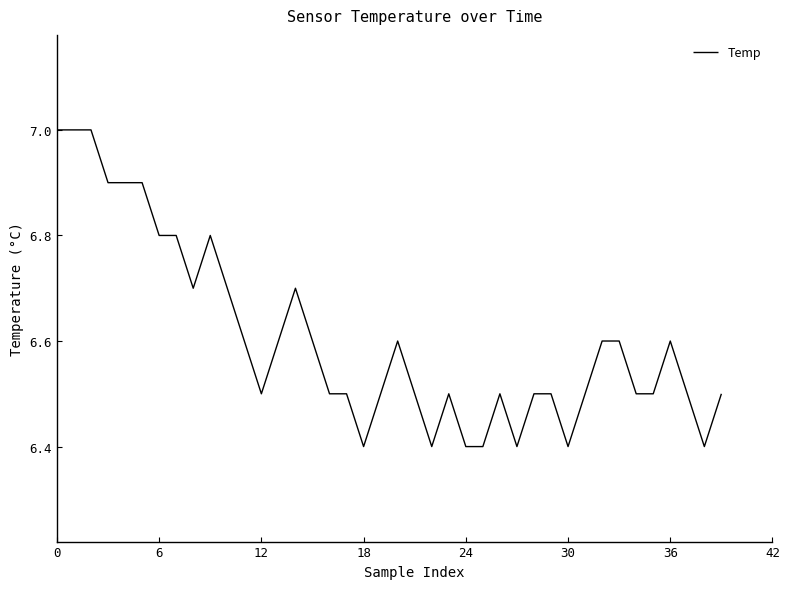

What is the smallest value displayed?

6.4